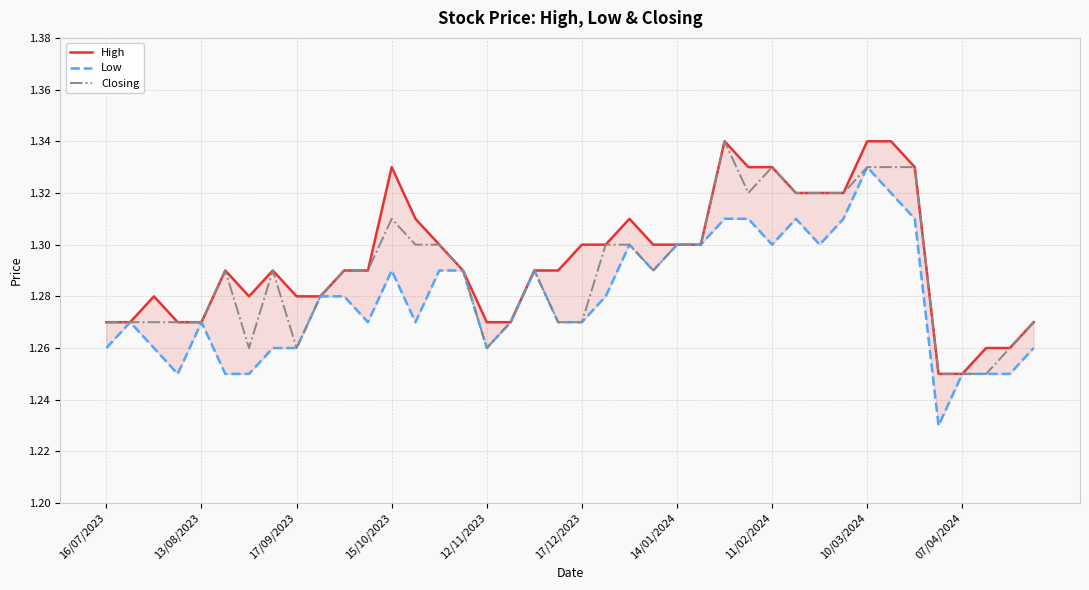

How many lines are shown in the chart?

3